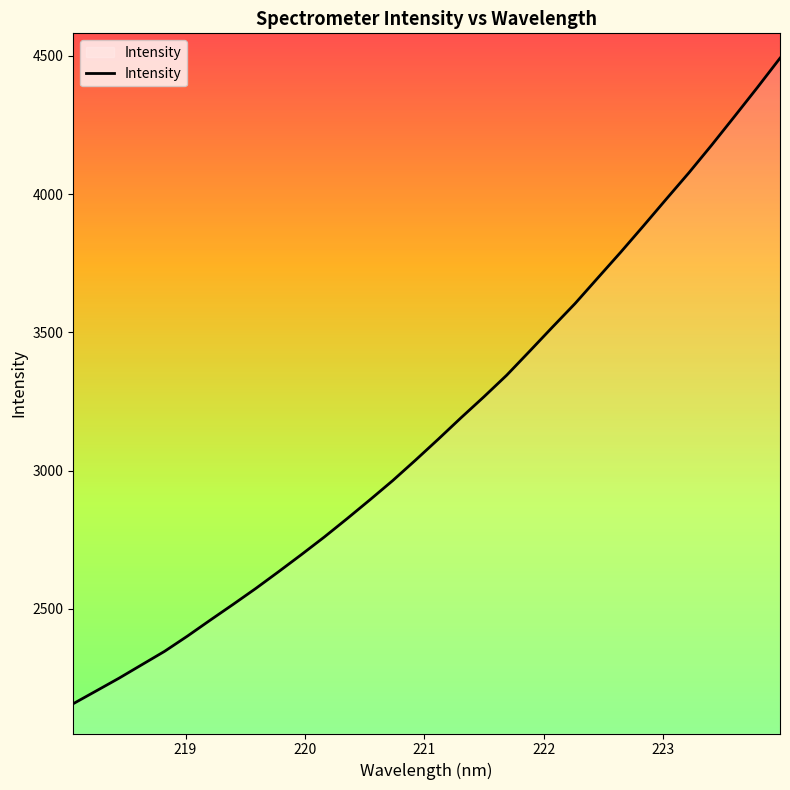

What is the difference between the maximum and minimum values?

2334.7